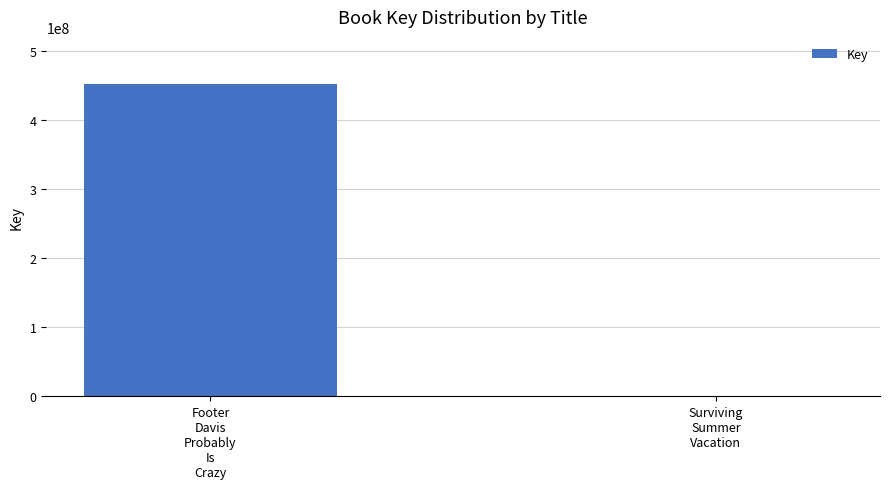

What is the sum of all values?

452518735